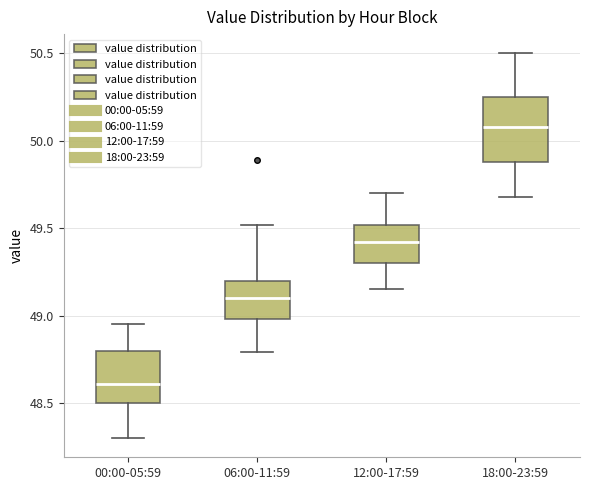

Reading left to right, read every box against the y-axis: the position of its median line, the range the box covers, and the ends of its whiskers. The values are not printed on the chart, so give them approximately, as read against the axis.

00:00-05:59: median 48.60, box 48.50 to 48.80, whiskers 48.30 to 48.95
06:00-11:59: median 49.10, box 49.00 to 49.20, whiskers 48.80 to 49.50
12:00-17:59: median 49.40, box 49.30 to 49.50, whiskers 49.15 to 49.70
18:00-23:59: median 50.10, box 49.90 to 50.25, whiskers 49.70 to 50.50